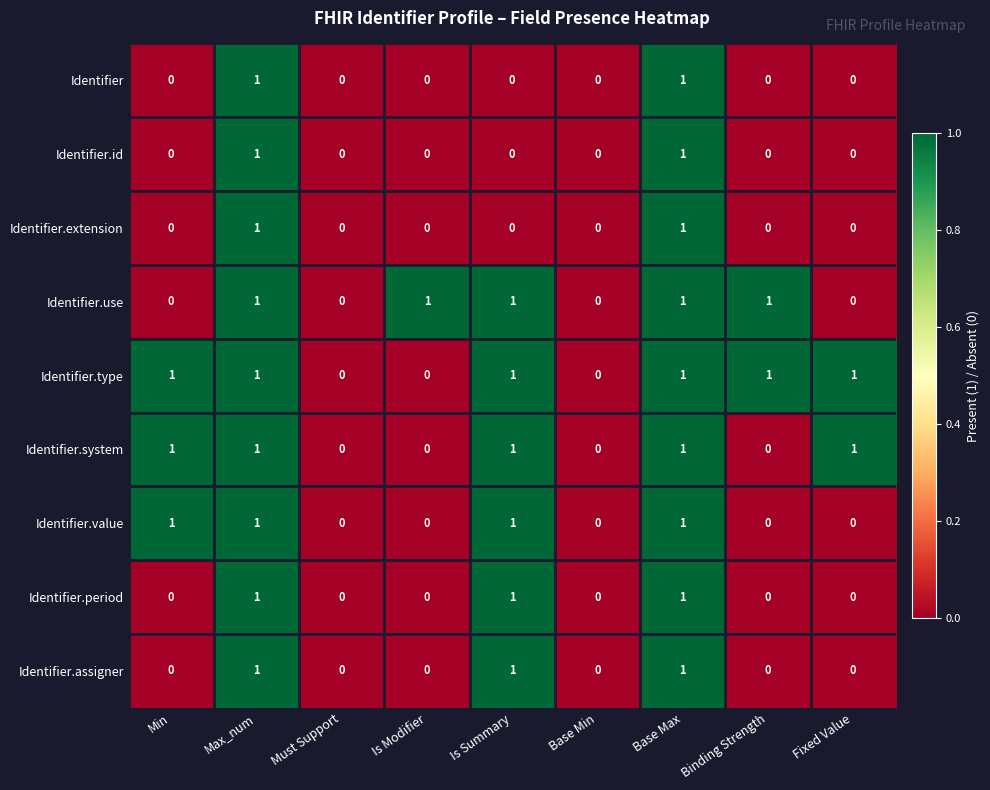

Which series has the largest total across all categories?

Identifier.type